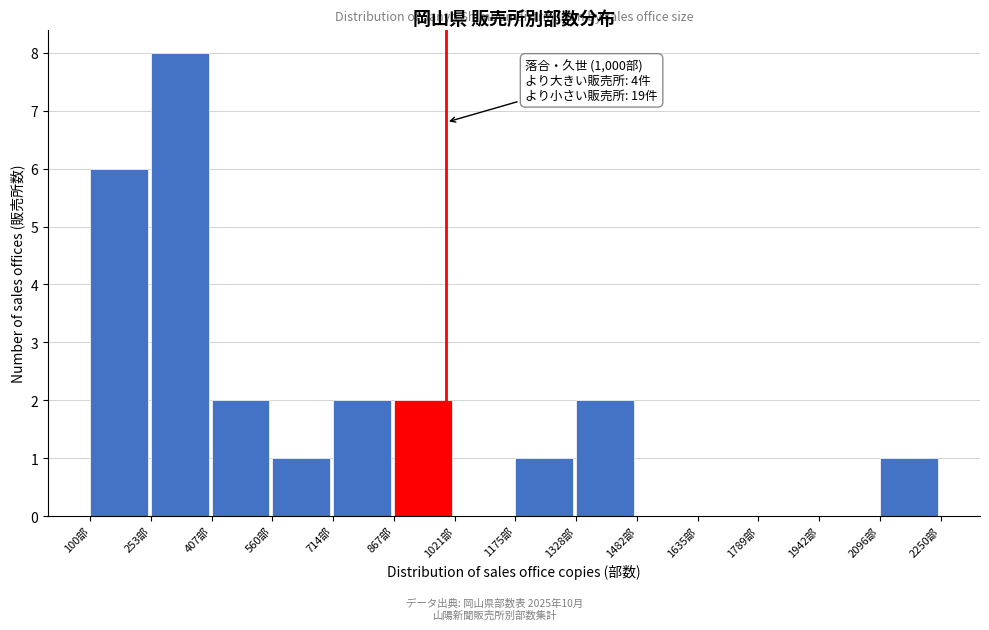

Which range on the x-axis has the tallest bar?

260 to 400